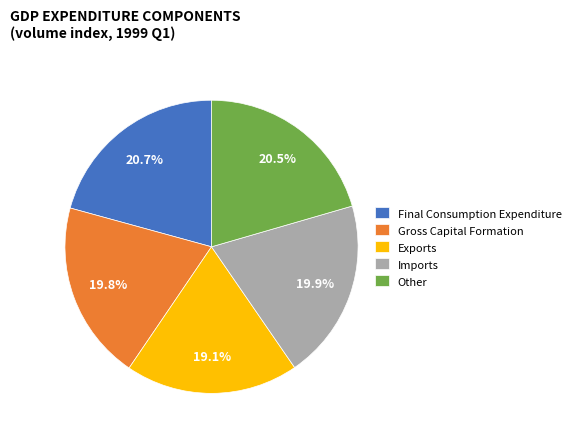

Between Exports and Final Consumption Expenditure, which is larger?

Final Consumption Expenditure